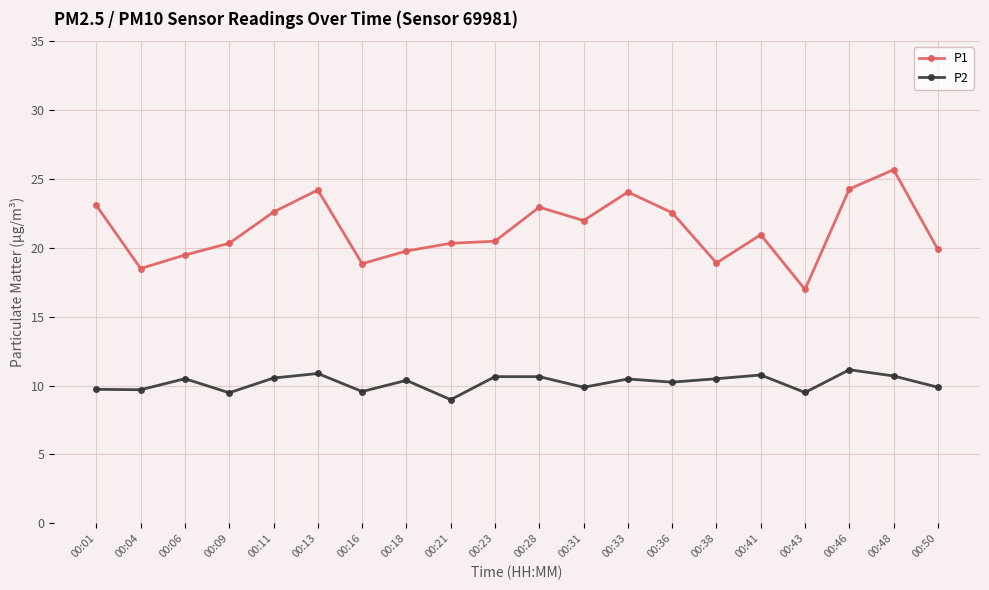

True or false: P1 has a value of 12.4 at 00:13.

False